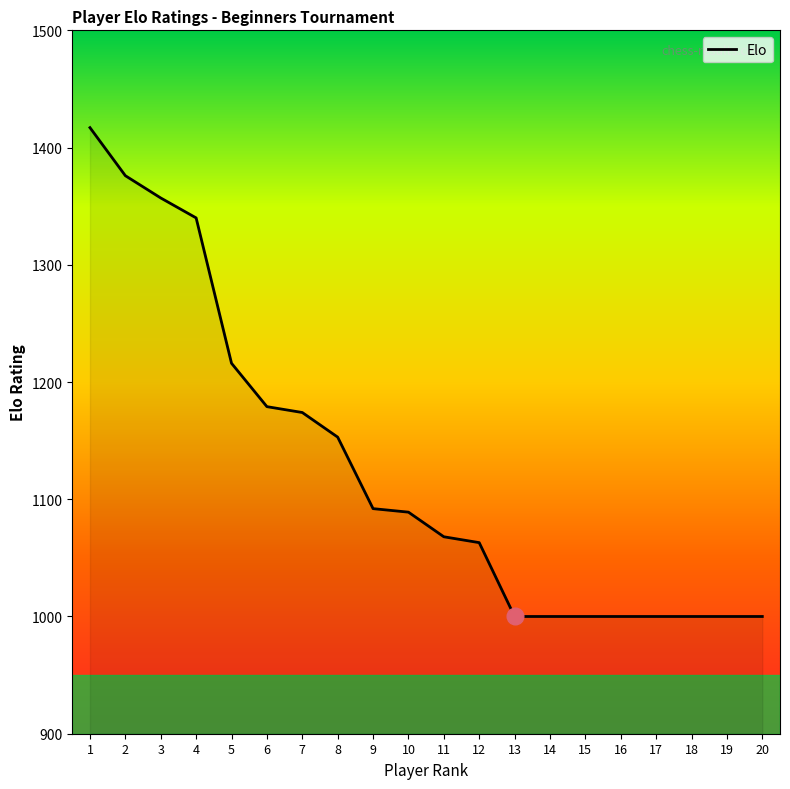

What is the maximum value shown in the chart?

1417